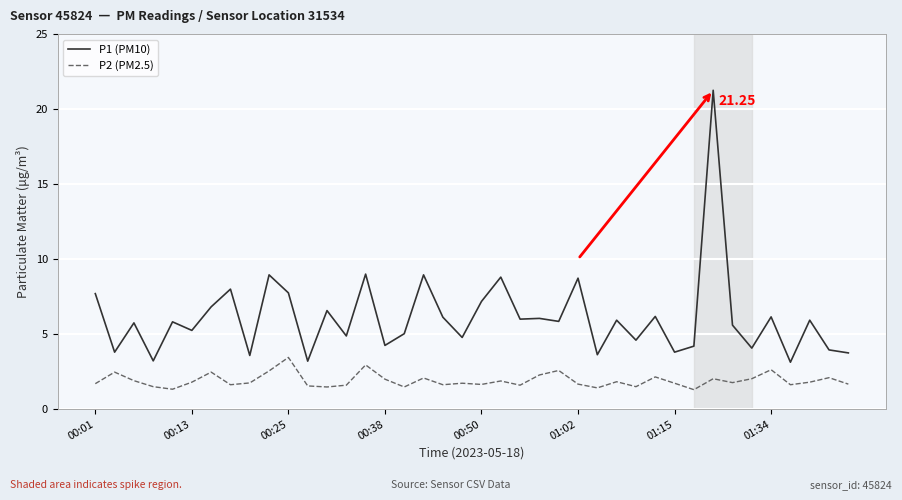

Which series has the largest range (max minus min)?

P1 (PM10)